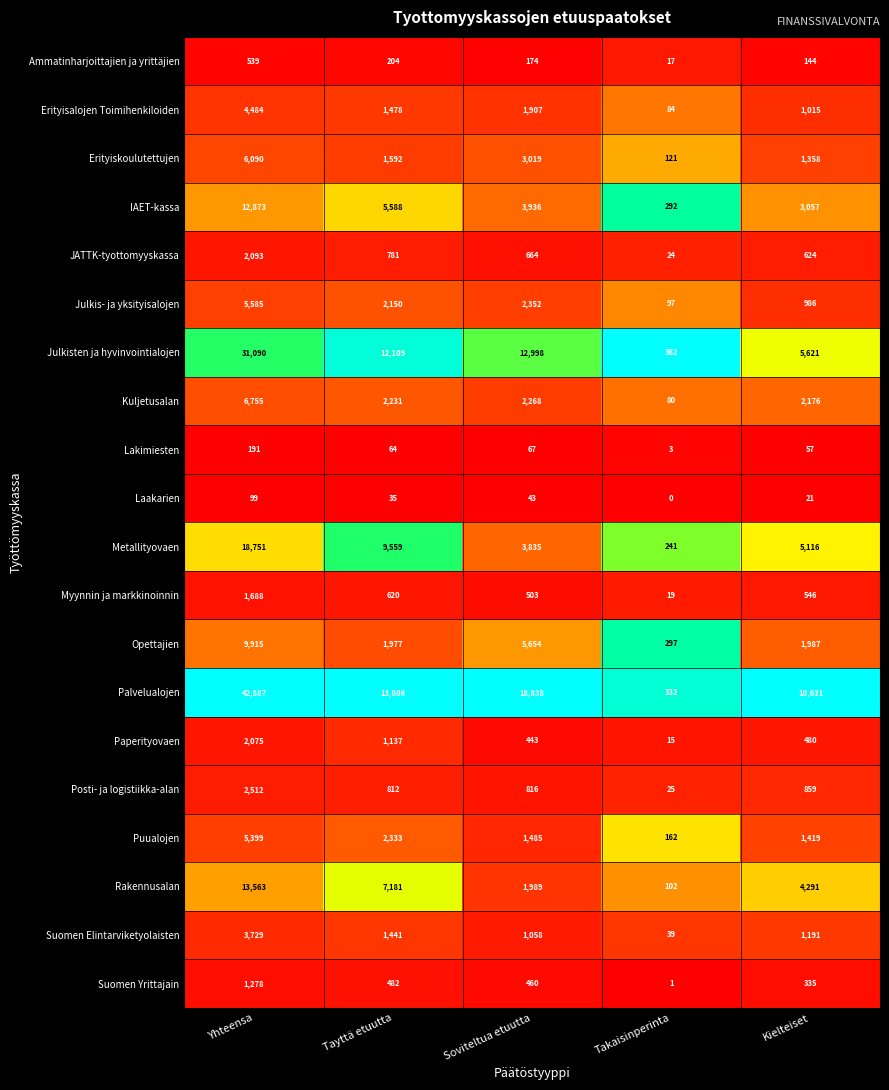

What is the sum of the Palvelualojen values at Tayttä etuutta and Kielteiset?

23717